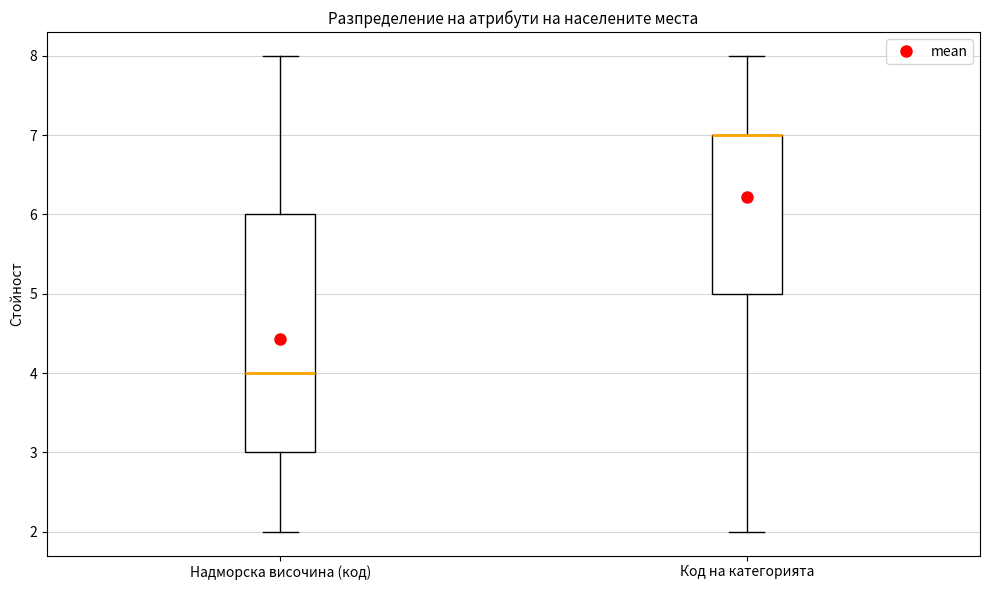

Reading left to right, read every box against the y-axis: the position of its median line, the range the box covers, and the ends of its whiskers. The values are not printed on the chart, so give them approximately, as read against the axis.

Надморска височина (код): median 4, box 3 to 6, whiskers 2 to 8
Код на категорията: median 7 (drawn on the box's upper edge), box 5 to 7, whiskers 2 to 8